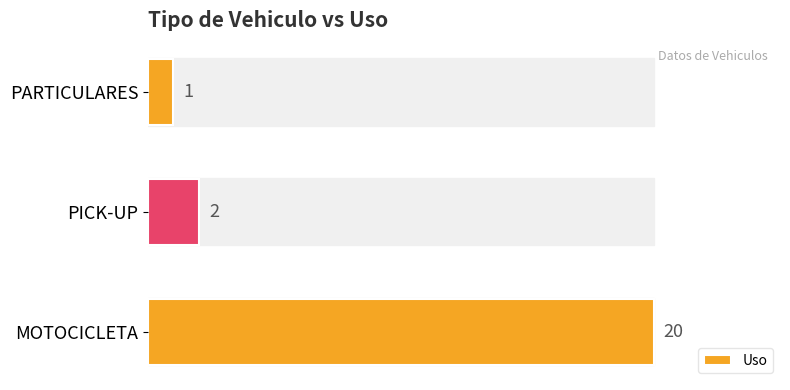

List the labels in order of value, largest first.

MOTOCICLETA, PICK-UP, PARTICULARES